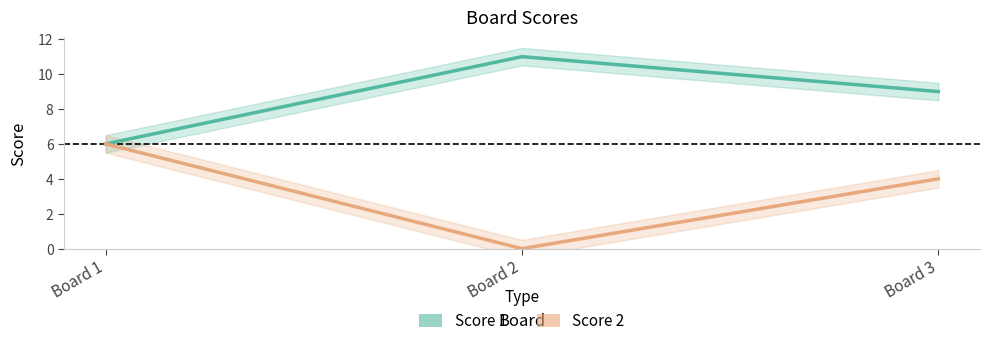

At how many categories does at least one series exceed 7?

2